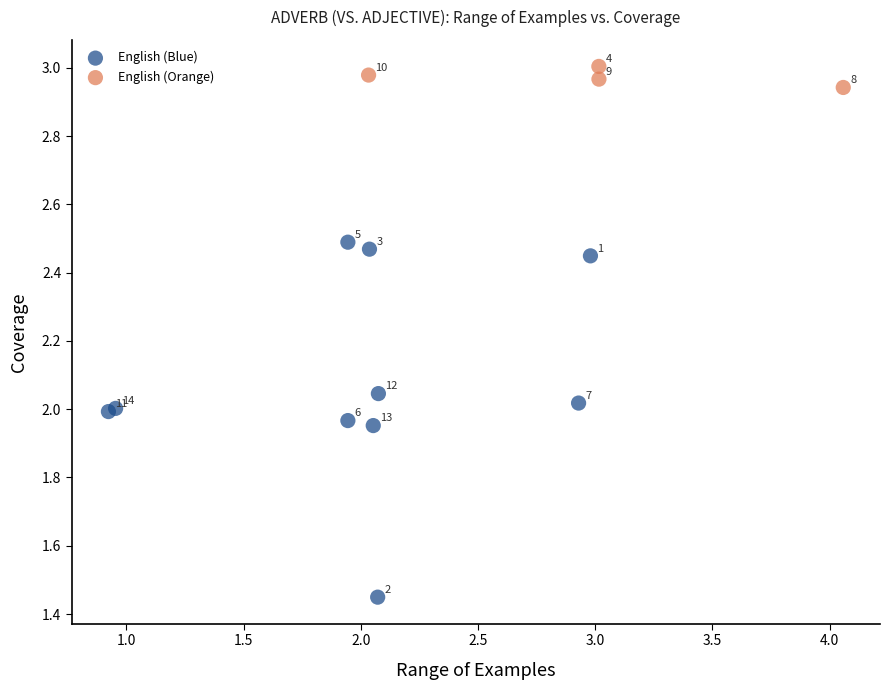

Which series contains the highest Y value?

English (Orange)